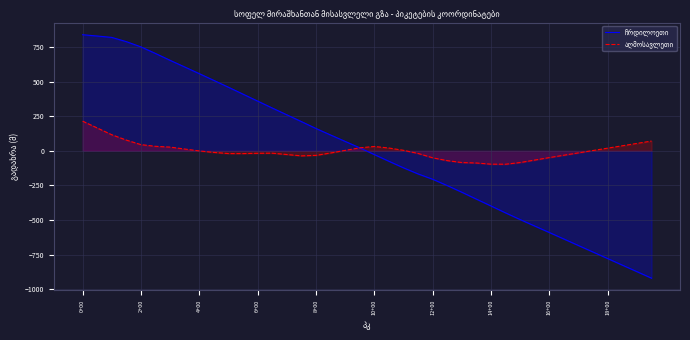

Between which two adjacent categories do ჩრდილოეთი and აღმოსავლეთი first intersect?

18 and 19